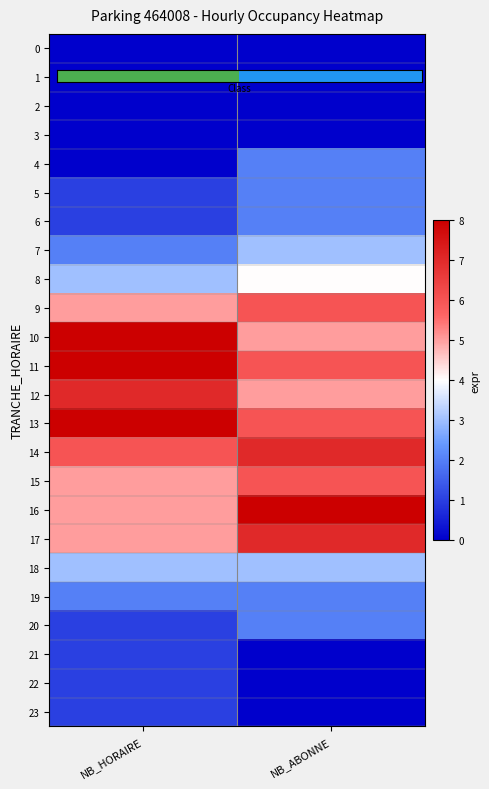

Between NB_ABONNE and NB_HORAIRE, which is larger?

NB_ABONNE